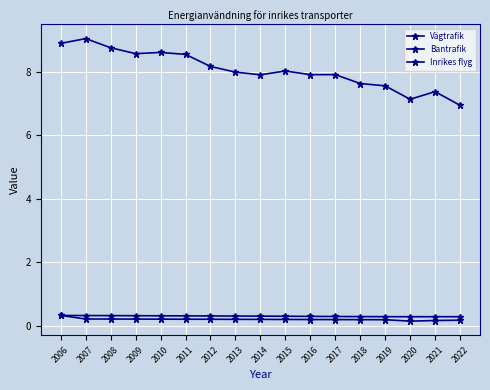

Count the number of data series in this chart.

3